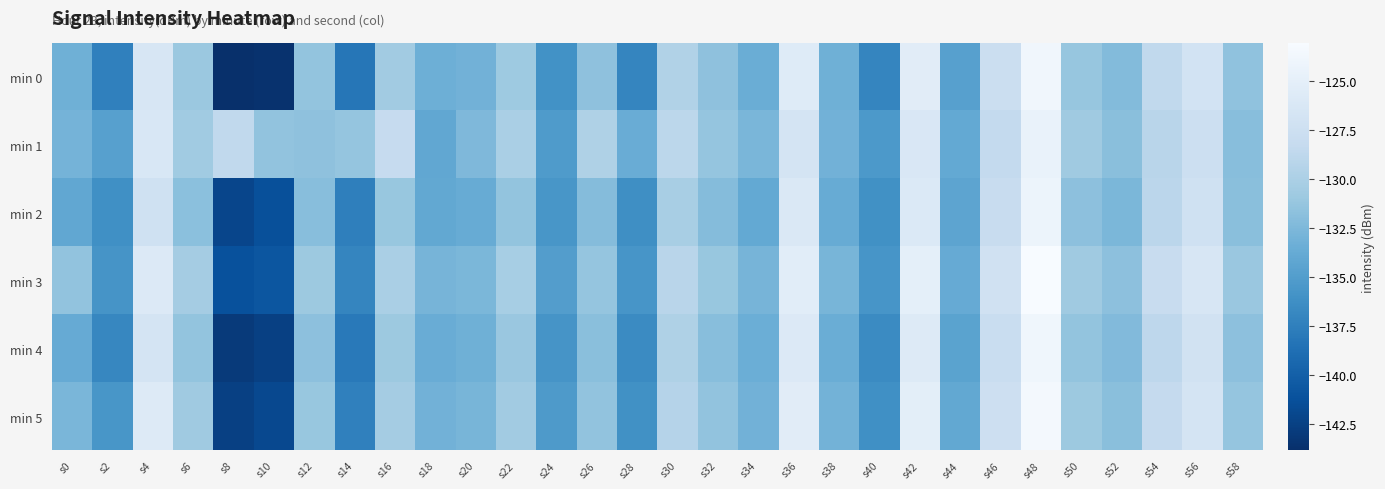

At which category is the sum across all series the highest?

s48